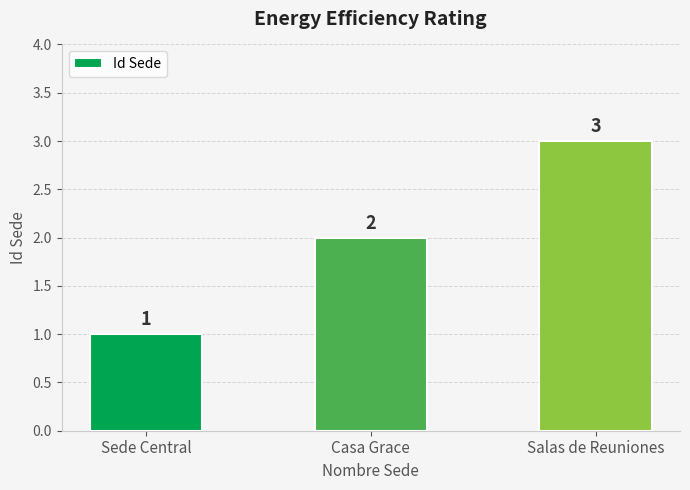

Read the value at Sede Central.

1